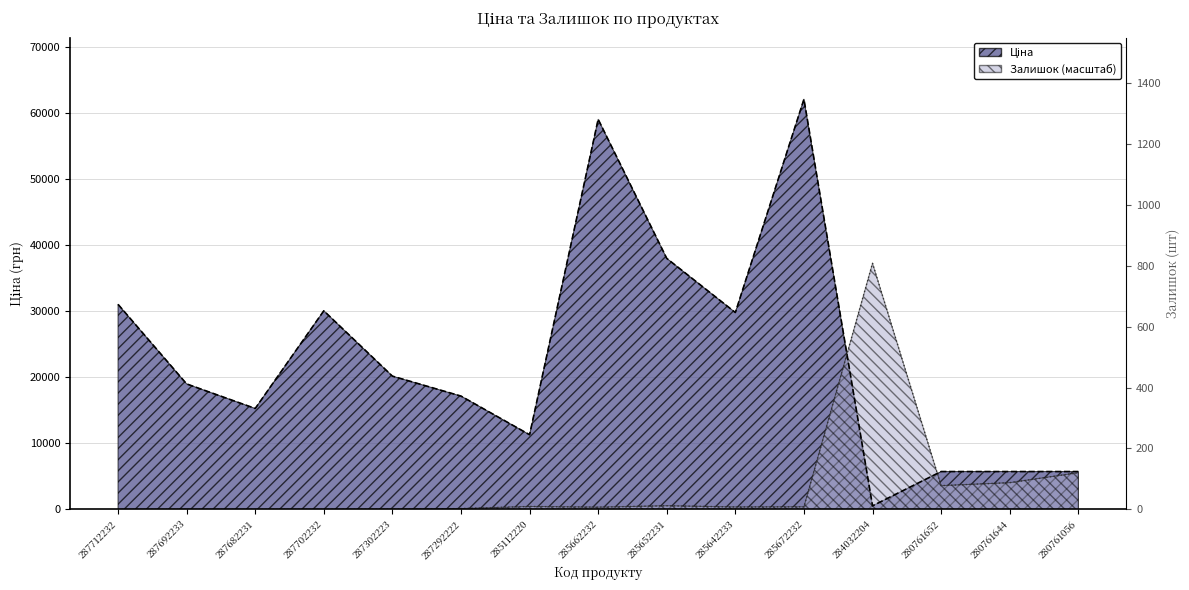

Which series has the largest total across all categories?

Ціна